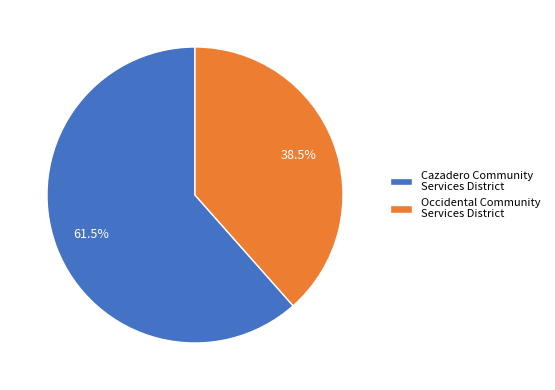

Which slice represents more than half of the pie?

Cazadero Community Services District